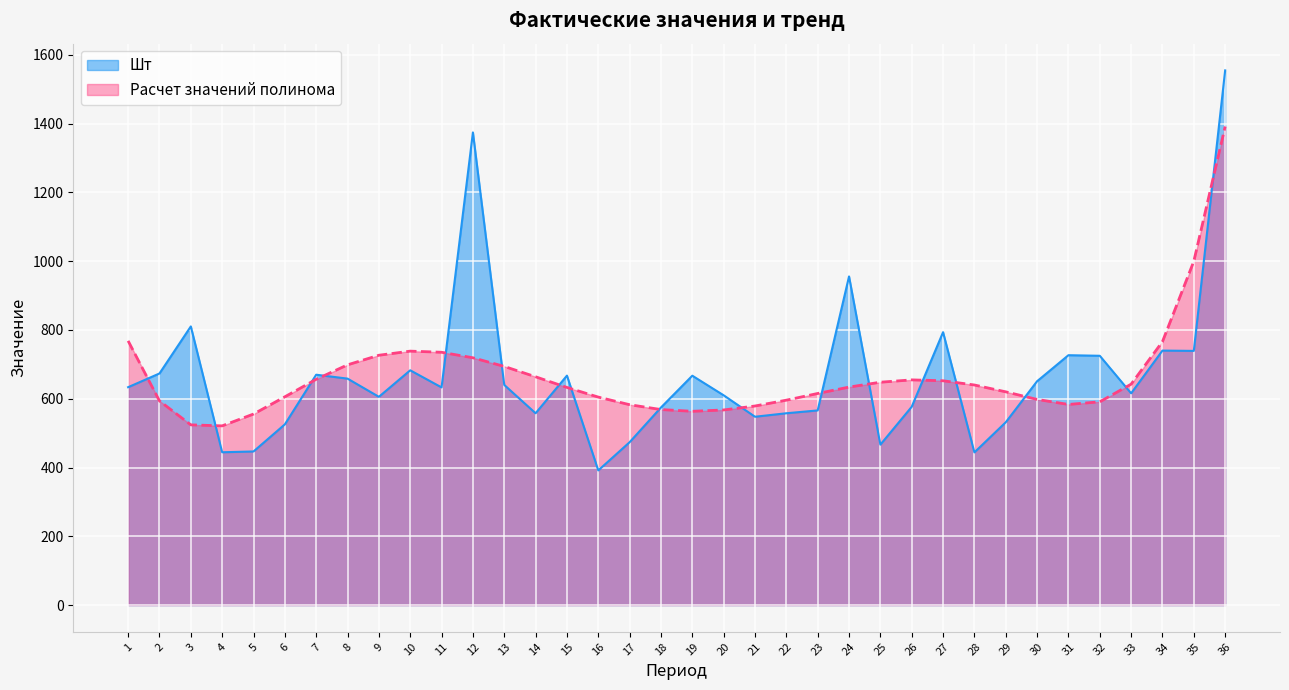

Which series has the widest spread of values?

Шт